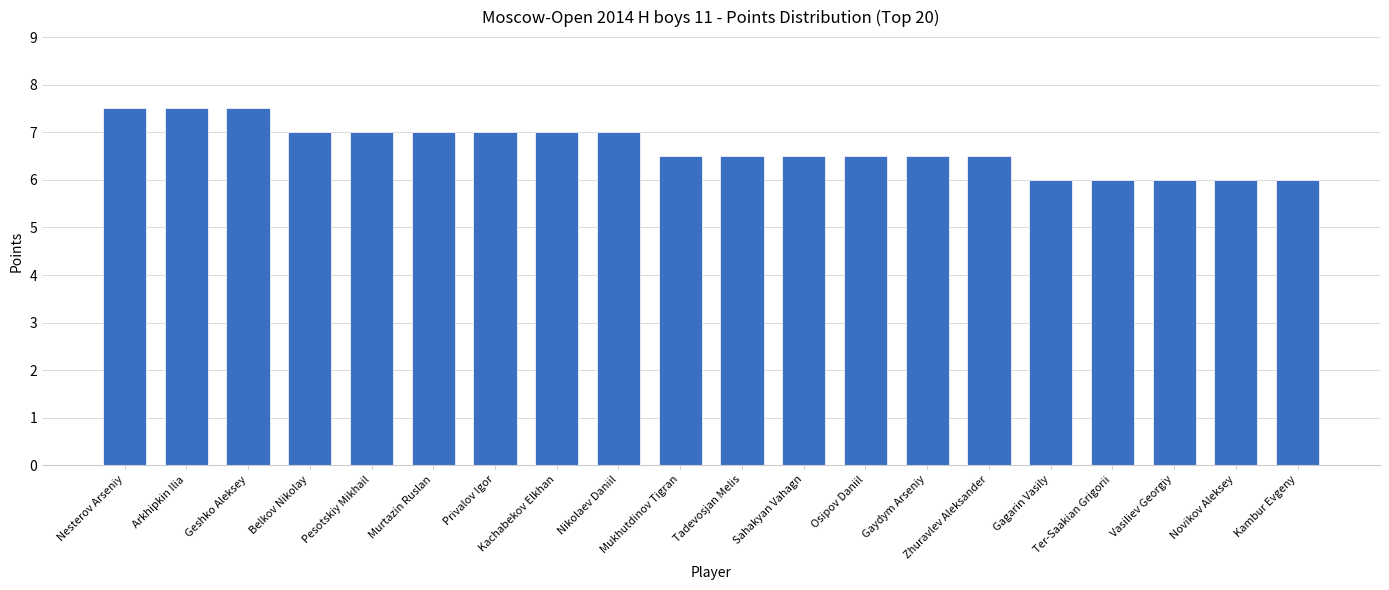

Approximately how many times larger is the value at Osipov Daniil compared to Nesterov Arseniy?

0.9